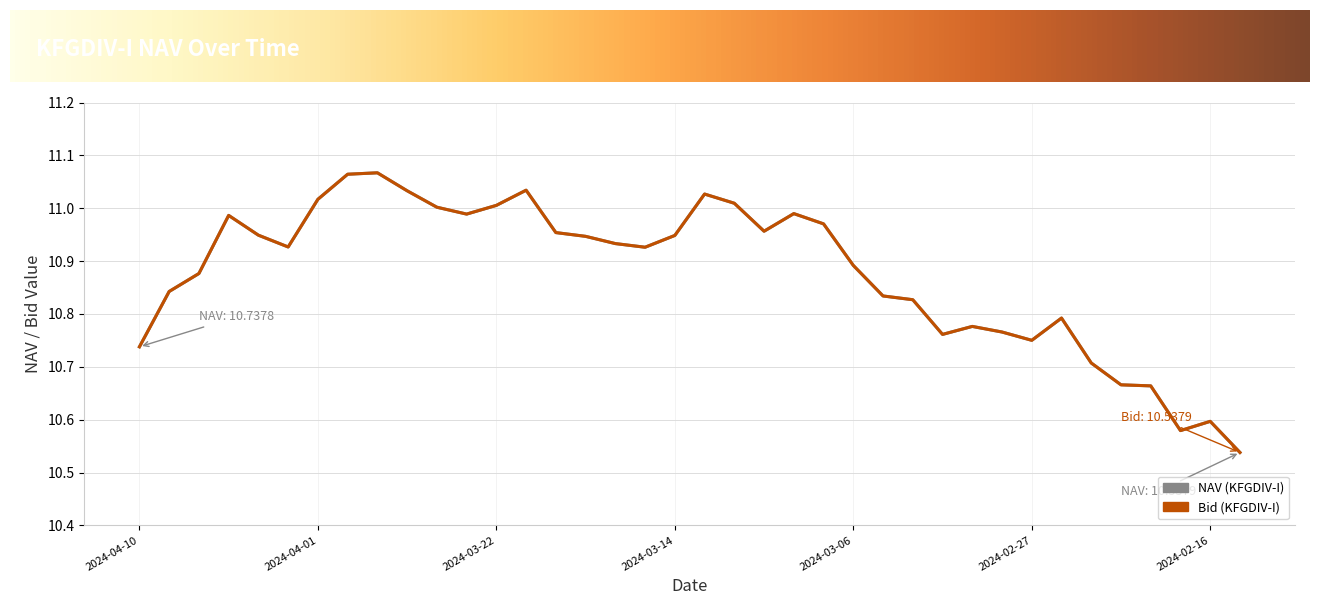

Which category has the highest value across all series?

2024-03-28